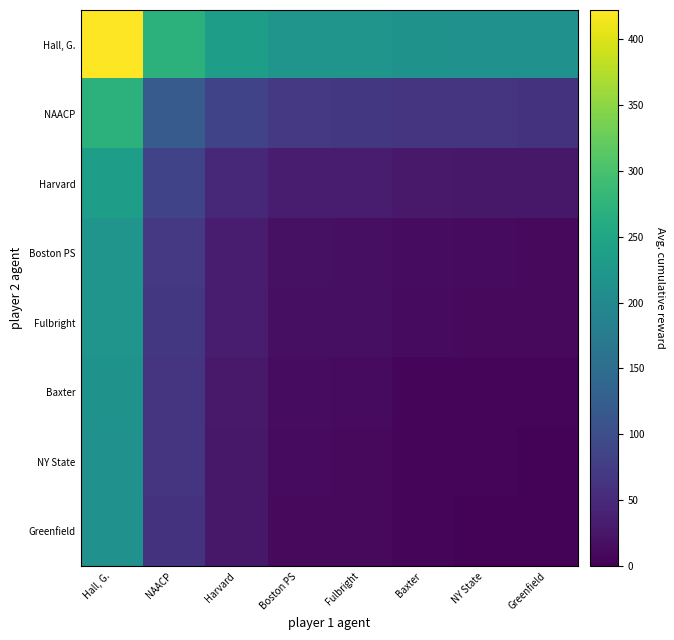

Reading left to right, list all the values displayed in this chart.

Hall, G.: Hall, G.=422.0	NAACP=271.5	Harvard=235.5	Boston PS=220.5	Fulbright=219.5	Baxter=215.0	NY State=213.5	Greenfield=213.0
NAACP: Hall, G.=271.5	NAACP=121.0	Harvard=85.0	Boston PS=70.0	Fulbright=69.0	Baxter=64.5	NY State=63.0	Greenfield=62.5
Harvard: Hall, G.=235.5	NAACP=85.0	Harvard=49.0	Boston PS=34.0	Fulbright=33.0	Baxter=28.5	NY State=27.0	Greenfield=26.5
Boston PS: Hall, G.=220.5	NAACP=70.0	Harvard=34.0	Boston PS=19.0	Fulbright=18.0	Baxter=13.5	NY State=12.0	Greenfield=11.5
Fulbright: Hall, G.=219.5	NAACP=69.0	Harvard=33.0	Boston PS=18.0	Fulbright=17.0	Baxter=12.5	NY State=11.0	Greenfield=10.5
Baxter: Hall, G.=215.0	NAACP=64.5	Harvard=28.5	Boston PS=13.5	Fulbright=12.5	Baxter=8.0	NY State=6.5	Greenfield=6.0
NY State: Hall, G.=213.5	NAACP=63.0	Harvard=27.0	Boston PS=12.0	Fulbright=11.0	Baxter=6.5	NY State=5.0	Greenfield=4.5
Greenfield: Hall, G.=213.0	NAACP=62.5	Harvard=26.5	Boston PS=11.5	Fulbright=10.5	Baxter=6.0	NY State=4.5	Greenfield=4.0